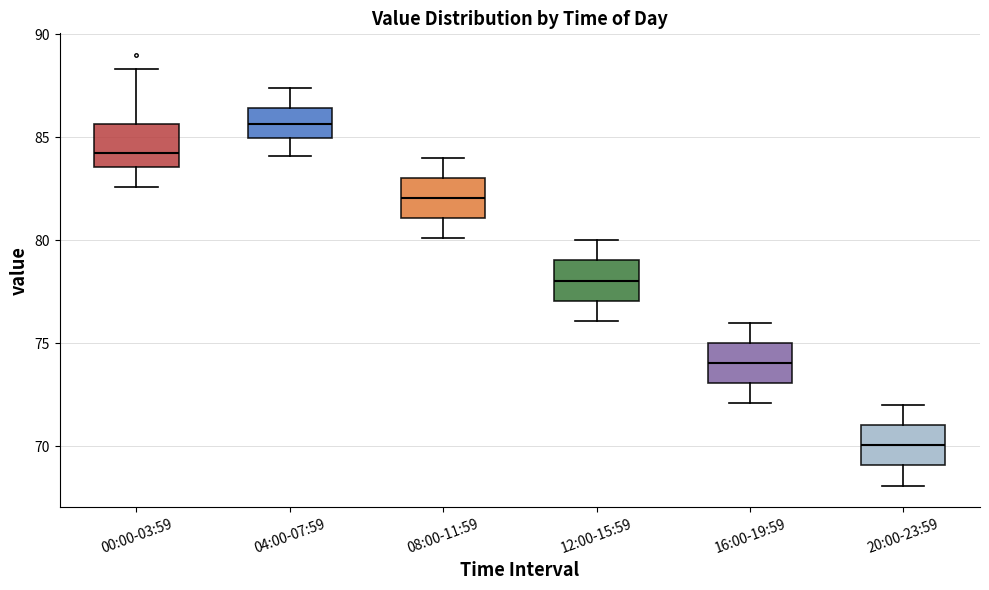

Where is the upper edge of the box for 04:00-07:59 on the y-axis? The values are not printed on the chart, so give them approximately, as read against the axis.

86.5